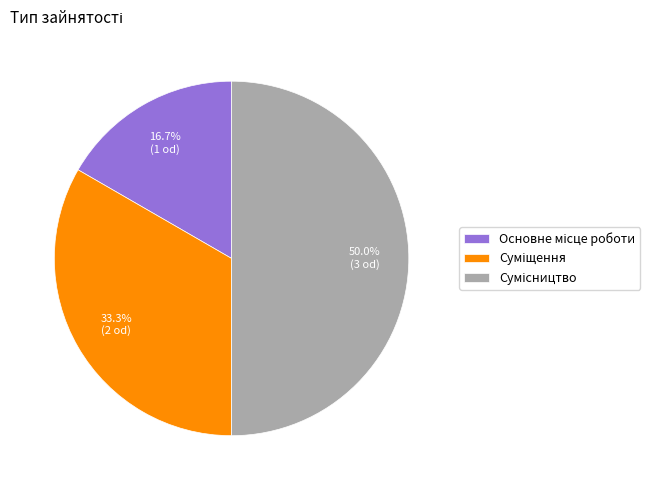

How many slices are in this pie chart?

3